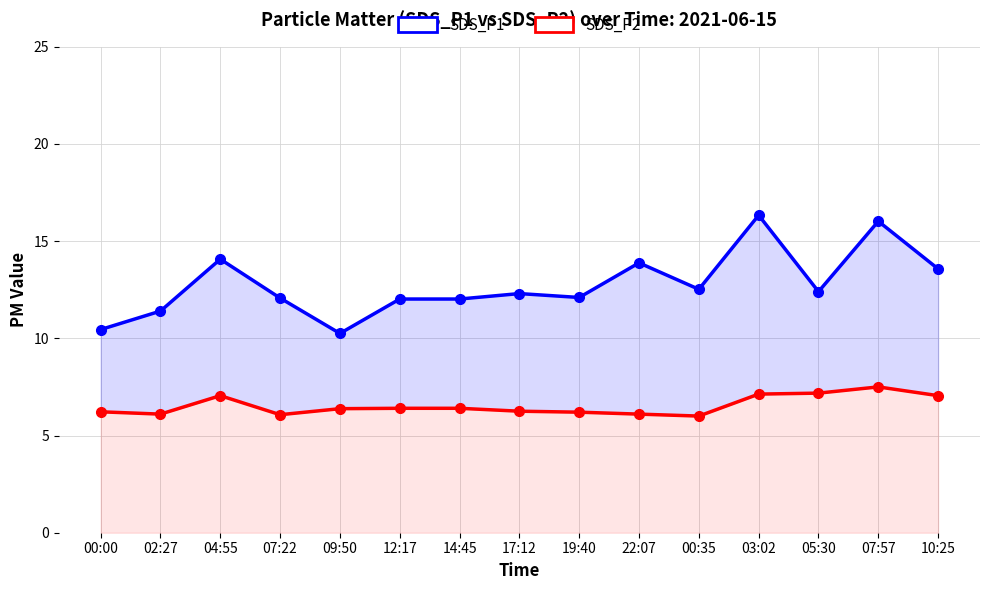

True or false: SDS_P2 and SDS_P1 cross at least once.

False